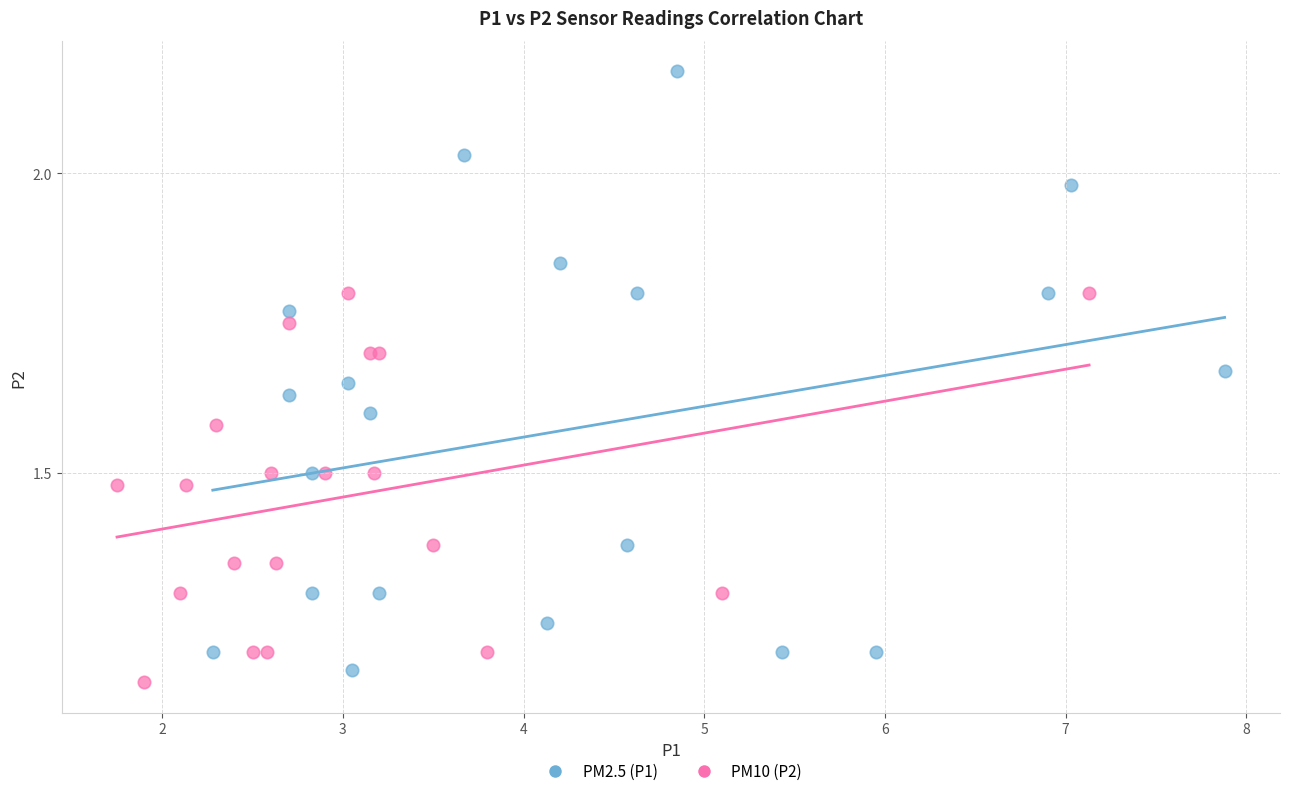

What are all the series names shown in the legend?

PM2.5 (P1), PM10 (P2)